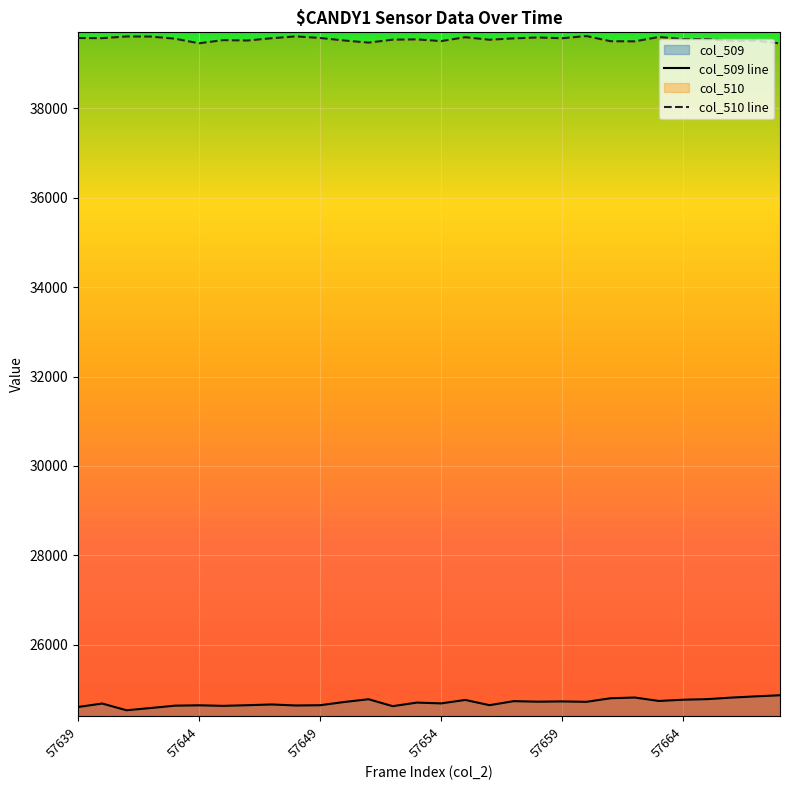

What is the difference between the maximum and minimum values in the col_509 line series?

336